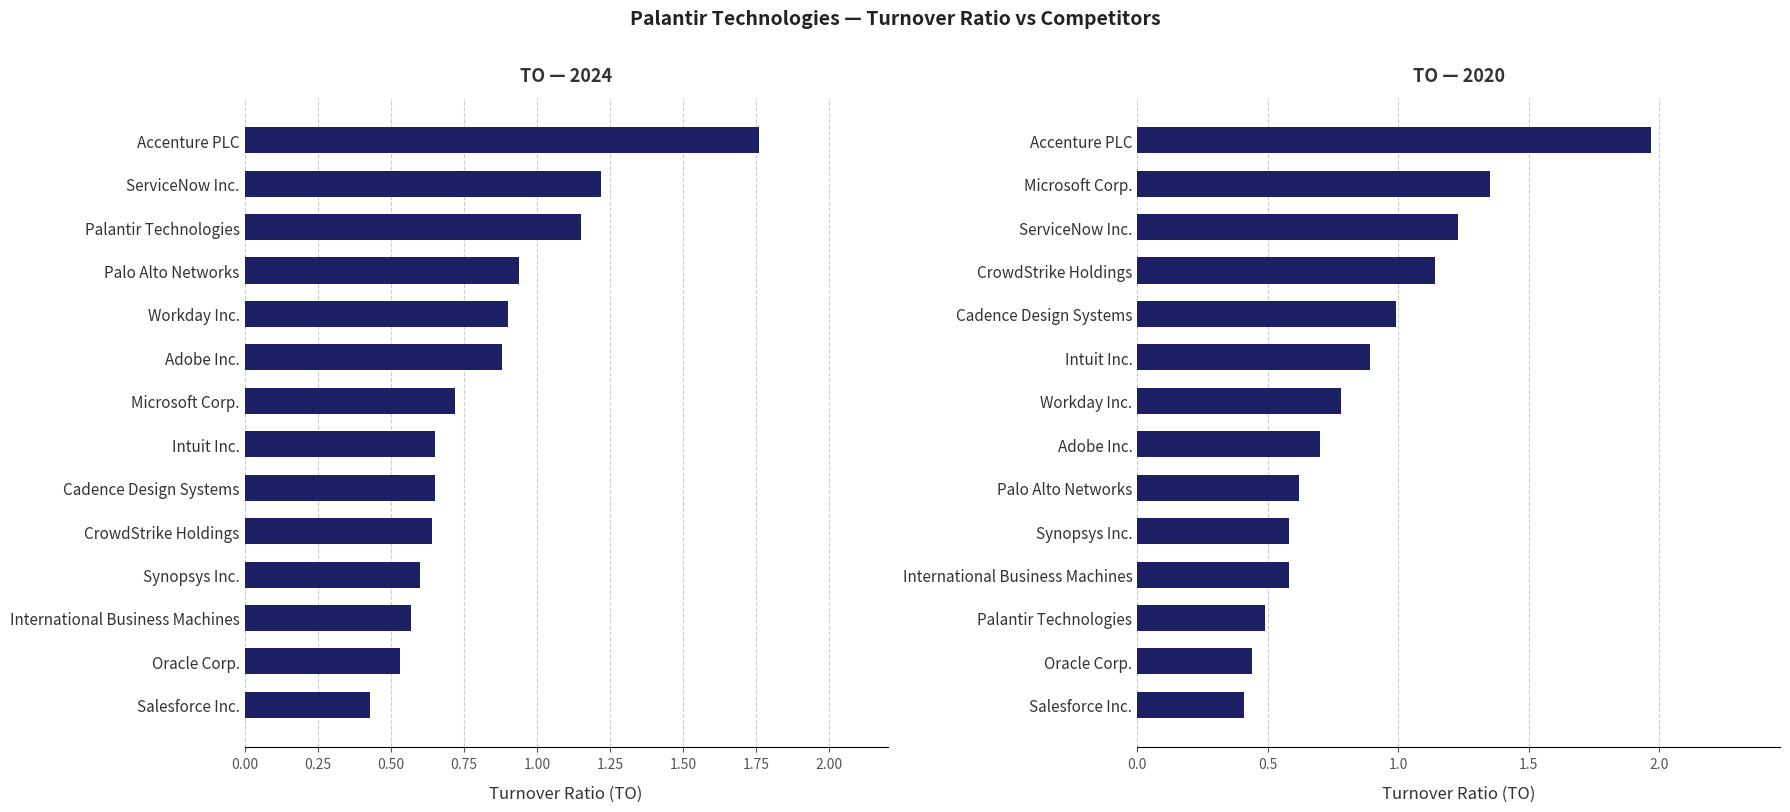

What is the average value of the TO 2024 series?

0.8